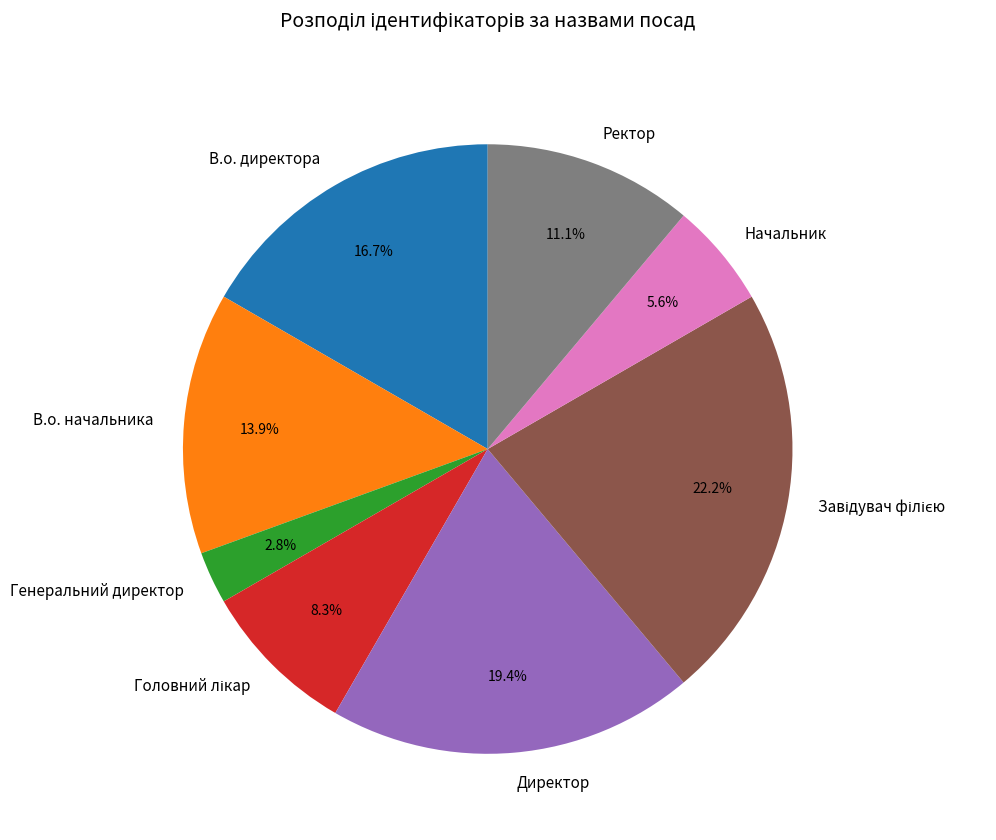

Combined, what portion of the pie is Ректор and В.о. директора?

27.8%